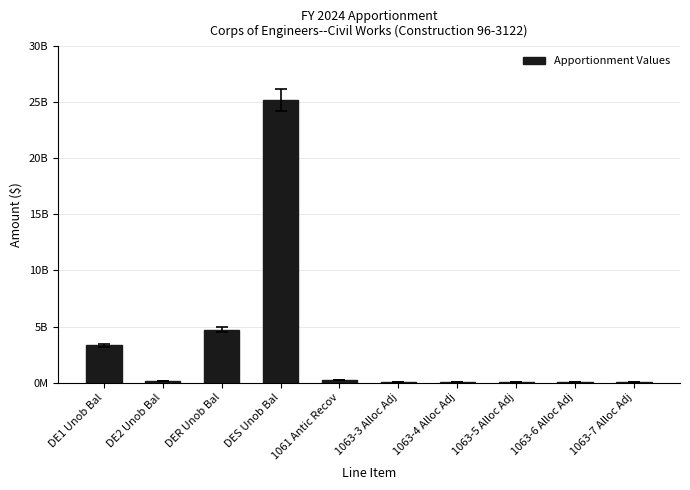

Where is the data nearest to the value 12602500082?

DER Unob Bal